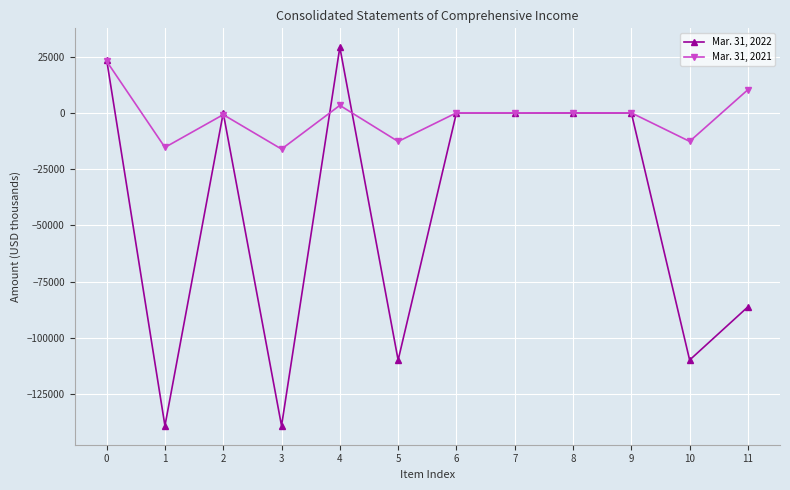

What is the total value across all series at 3?

-155045